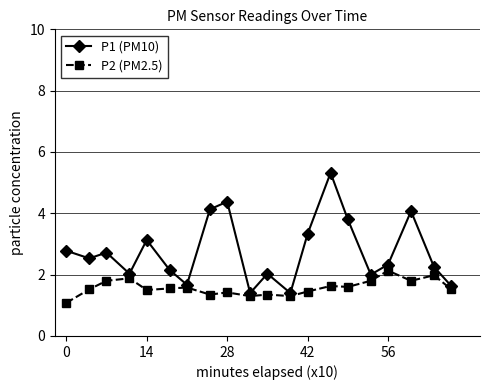

True or false: P1 (PM10) has more than 1 points higher than both neighbors.

True